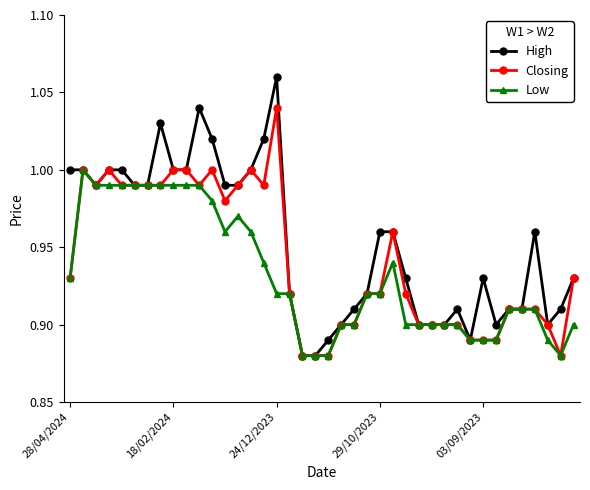

Which series has the largest range (max minus min)?

High